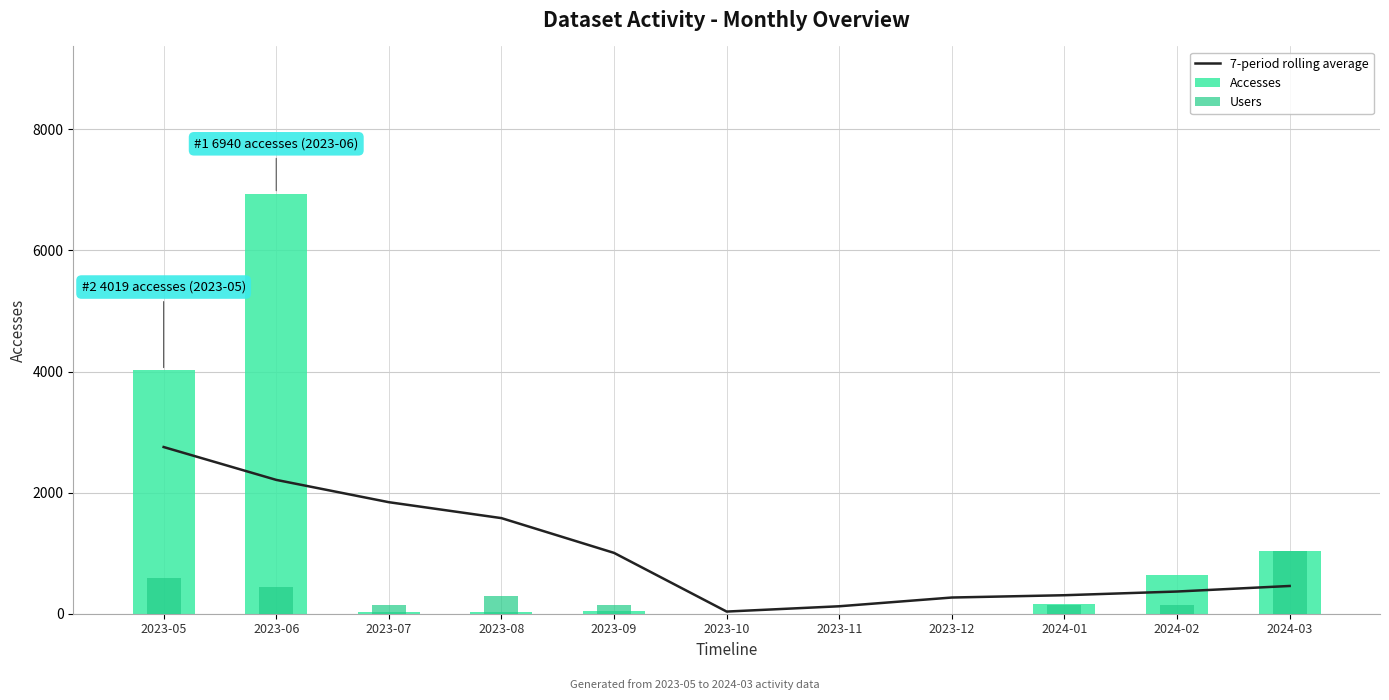

Which has a higher value, 2023-10 or 2023-07?

2023-07